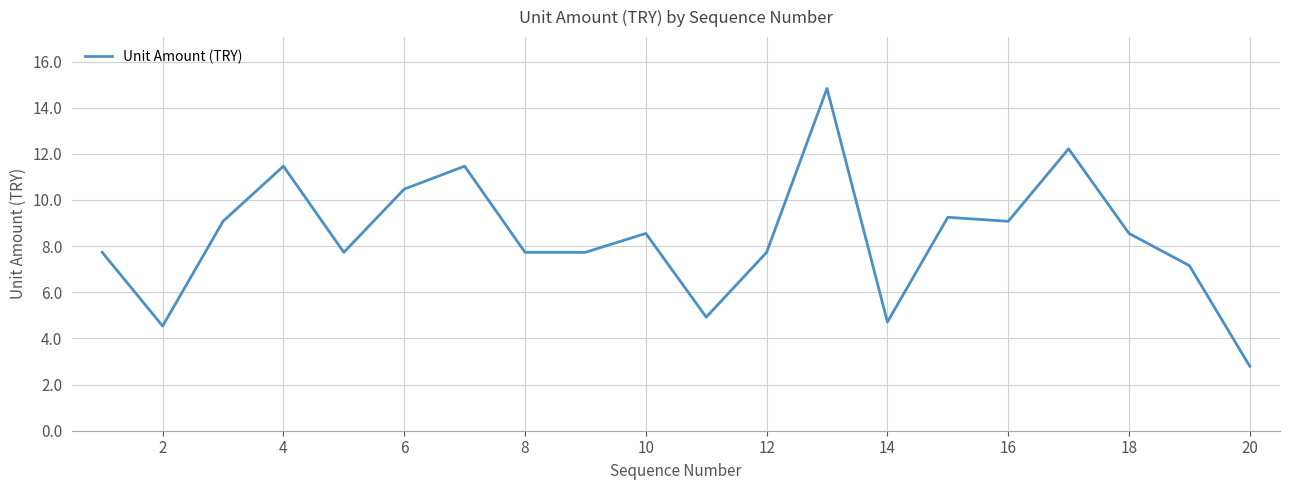

What is the difference between the maximum and minimum values?

12.0